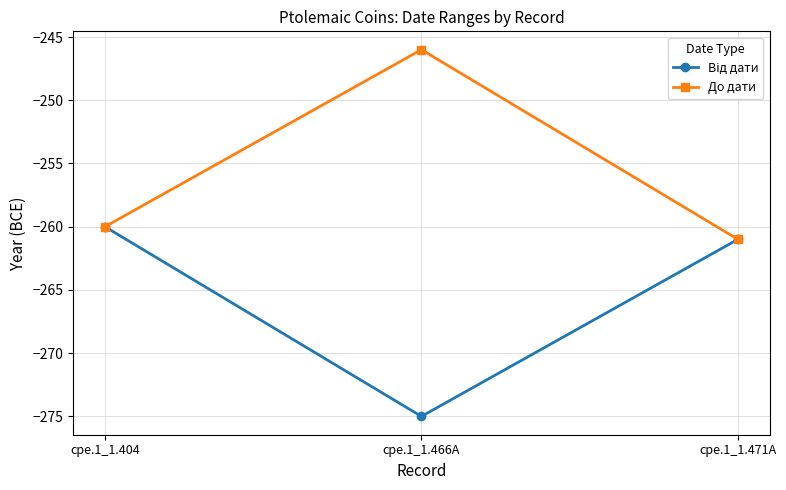

What position from the left is cpe.1_1.466A?

2